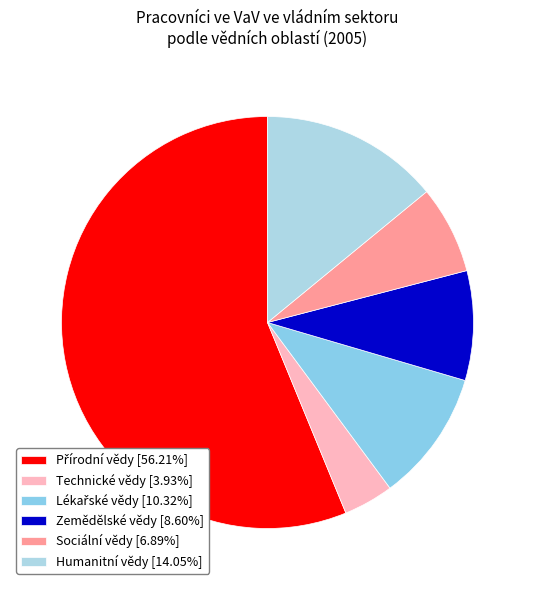

How many slices are in this pie chart?

6